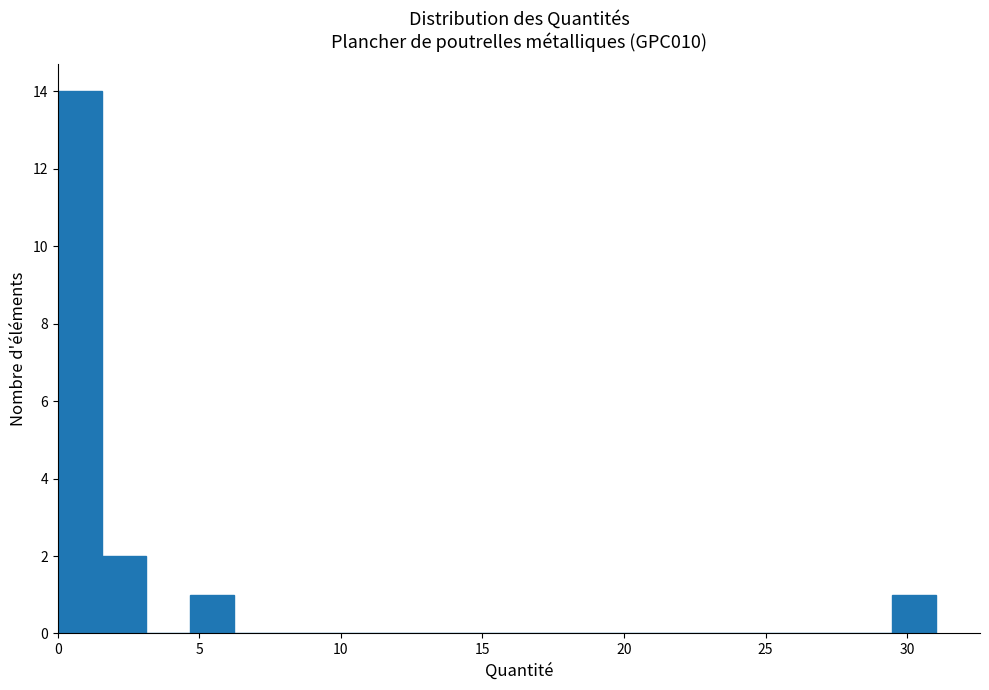

Read against the x-axis, roughly where is the centre of the tallest bar?

1.0